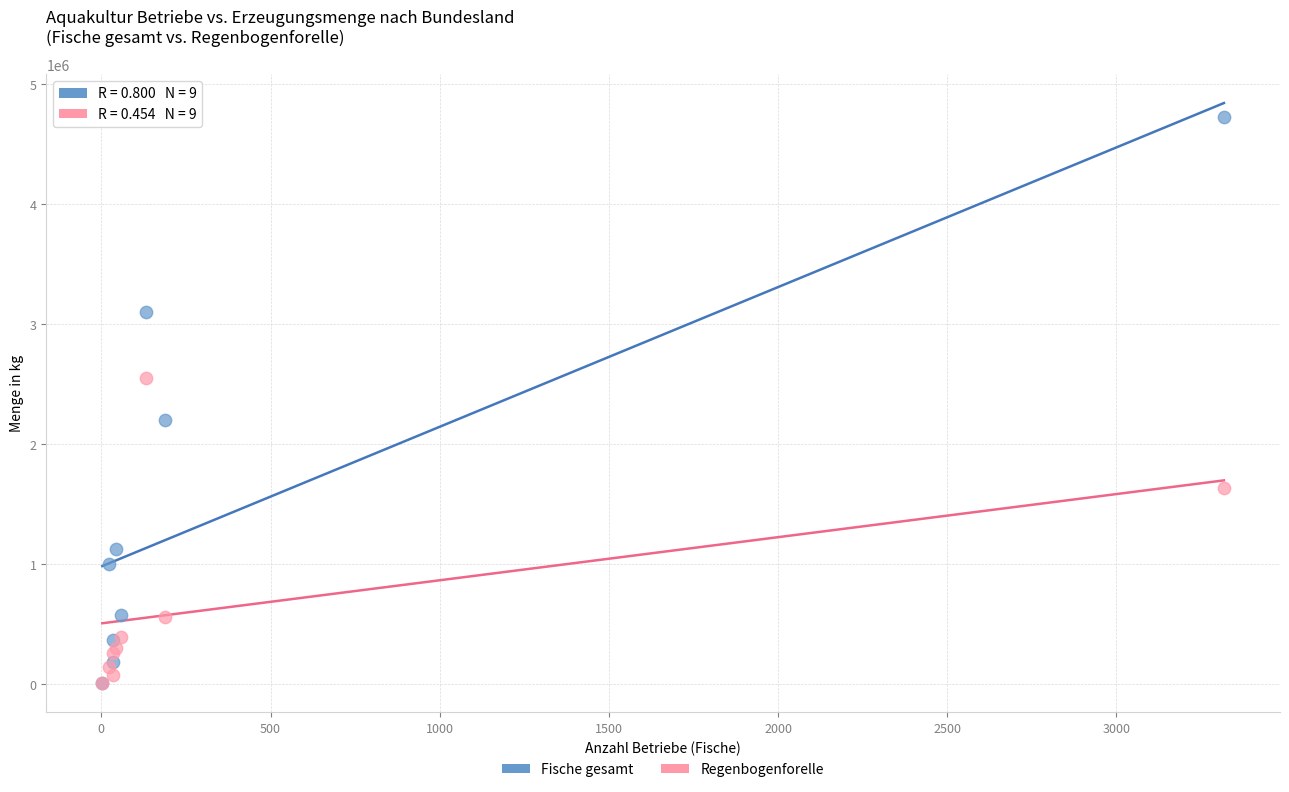

In the Regenbogenforelle series, what Y value is closest to 1276979?

1632405